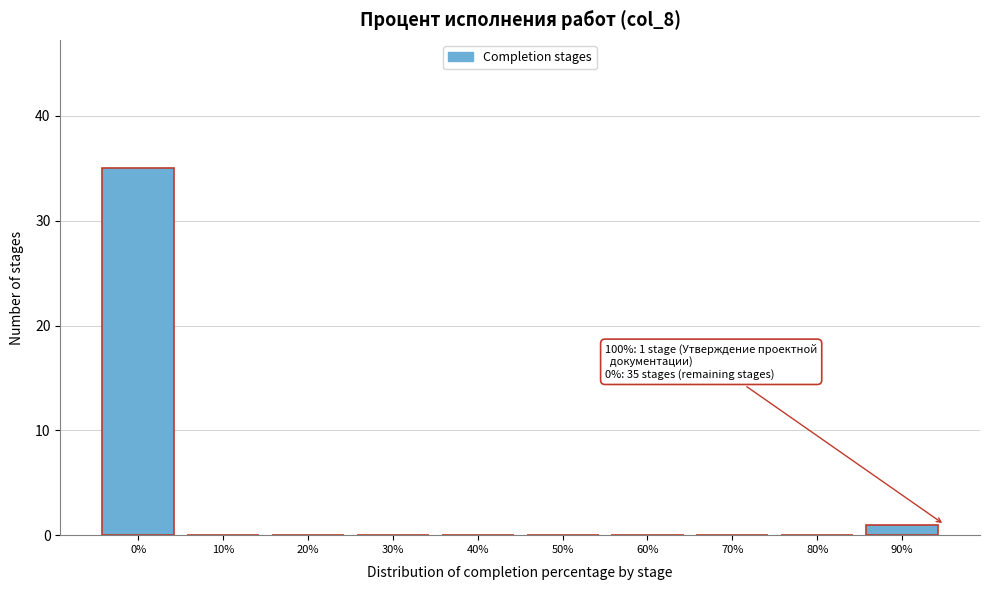

Reading left to right, transcribe all the data shown in this chart.

0%=35	10%=0	20%=0	30%=0	40%=0	50%=0	60%=0	70%=0	80%=0	90%=1